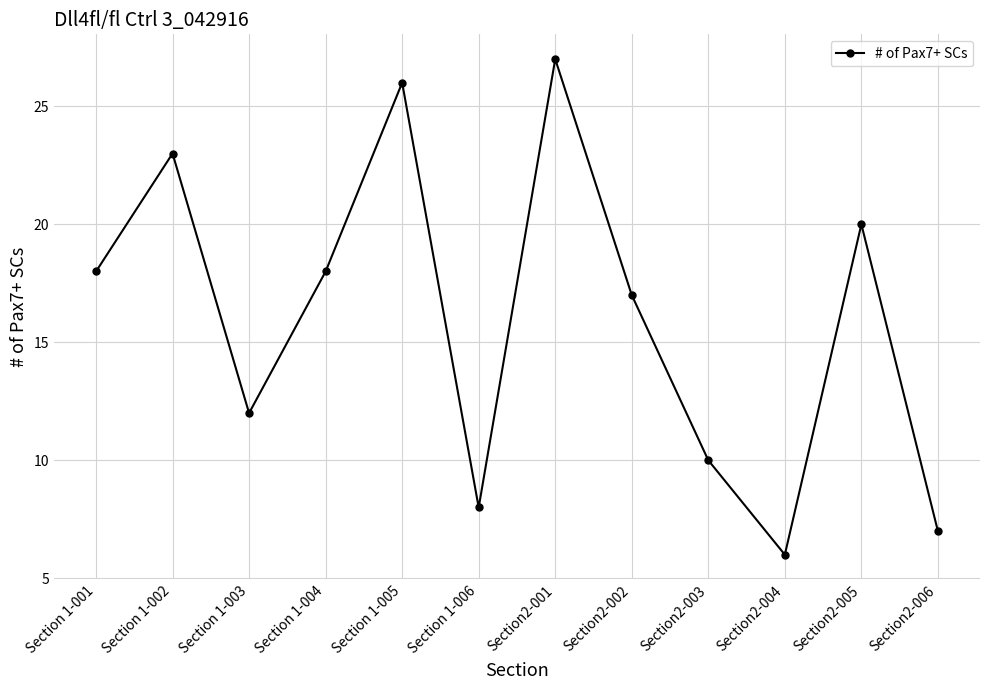

How many interior local peaks (higher than both neighbors) does the data have?

4